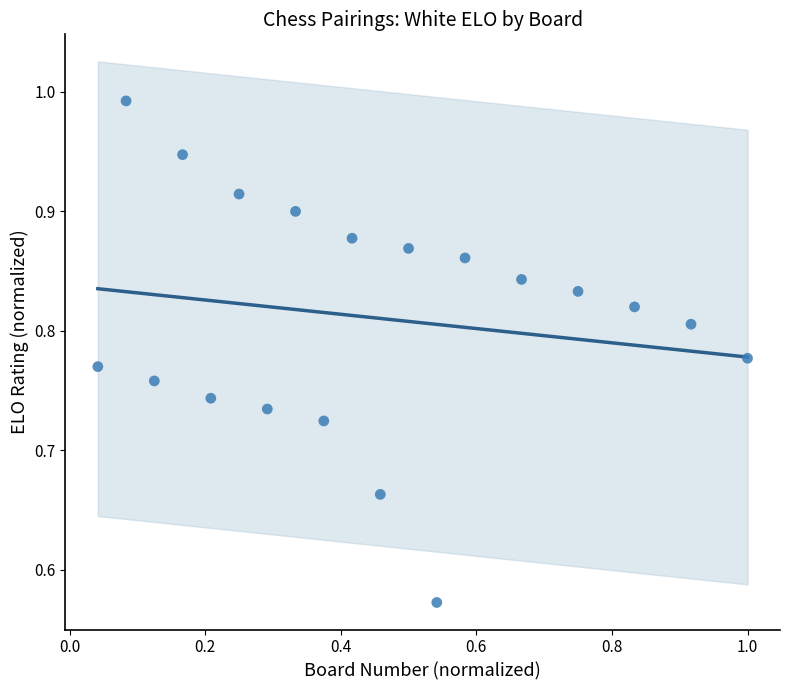

What is the range of Y values (max minus min)?

0.4